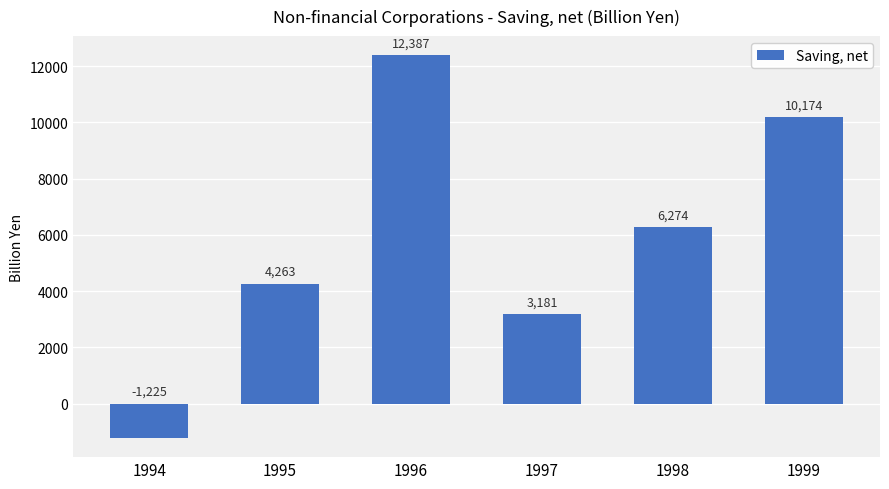

How many data points are above 6274?

3